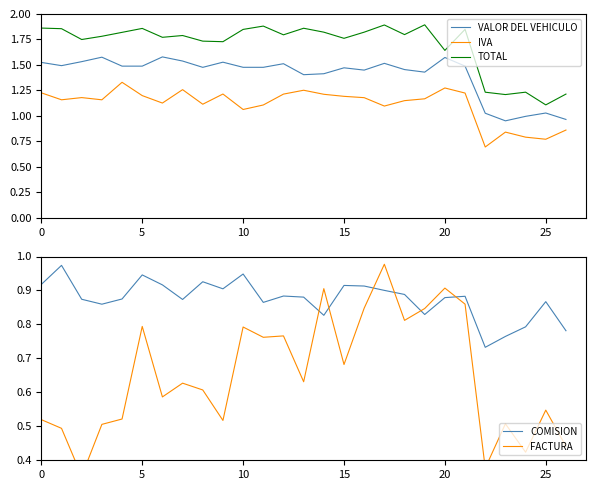

The VALOR DEL VEHICULO series shows 1.5 at 0. True or false?

True